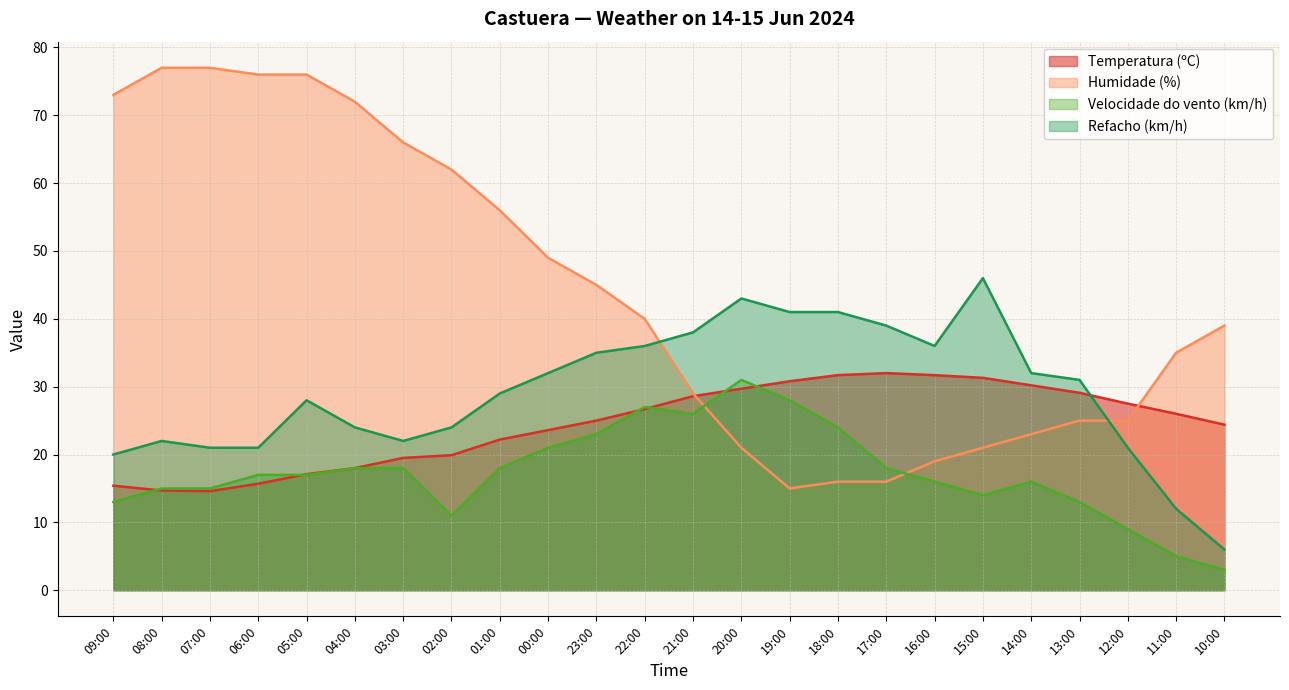

Rank the categories by Humidade (%) value from highest to lowest.

08:00, 07:00, 06:00, 05:00, 09:00, 04:00, 03:00, 02:00, 01:00, 00:00, 23:00, 22:00, 10:00, 11:00, 21:00, 13:00, 12:00, 14:00, 20:00, 15:00, 16:00, 18:00, 17:00, 19:00